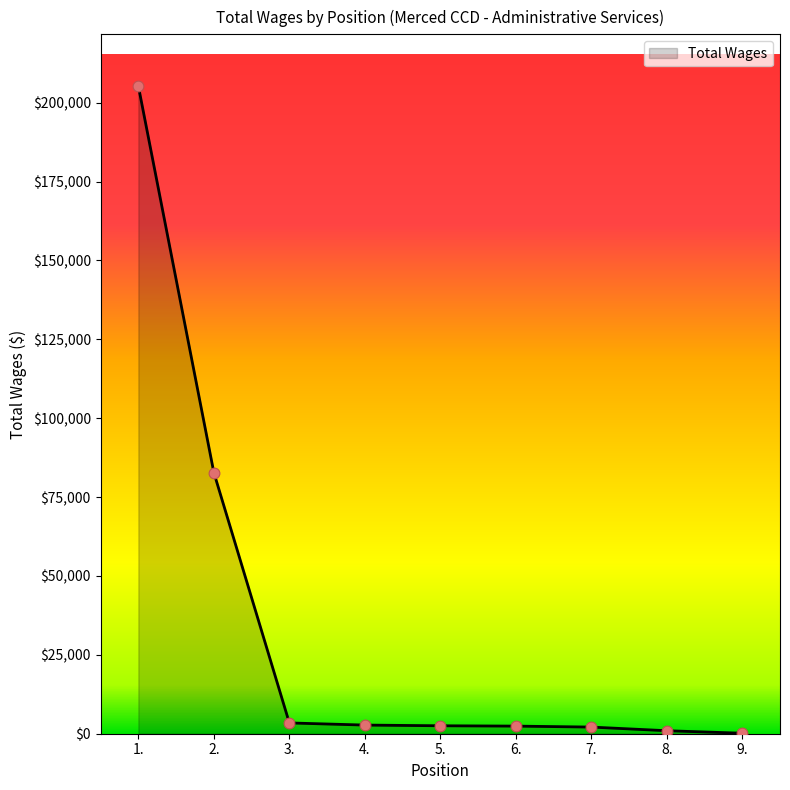

What is the change in value from 2. to 8.?

-81832